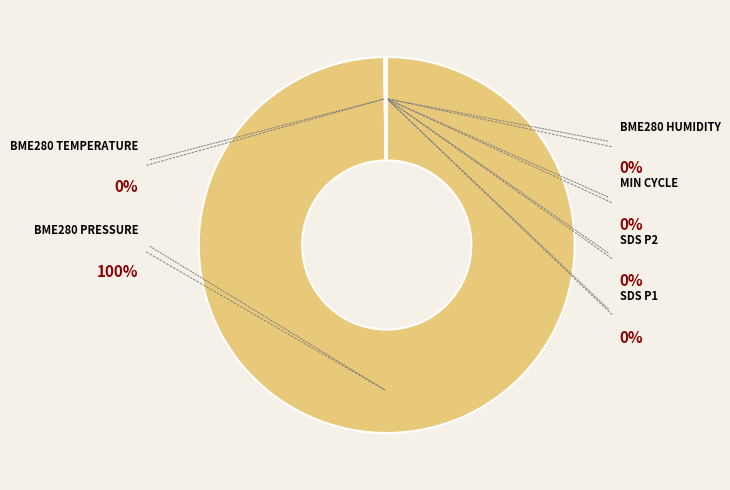

Is it true that SDS_P1 is 11% of the pie?

False